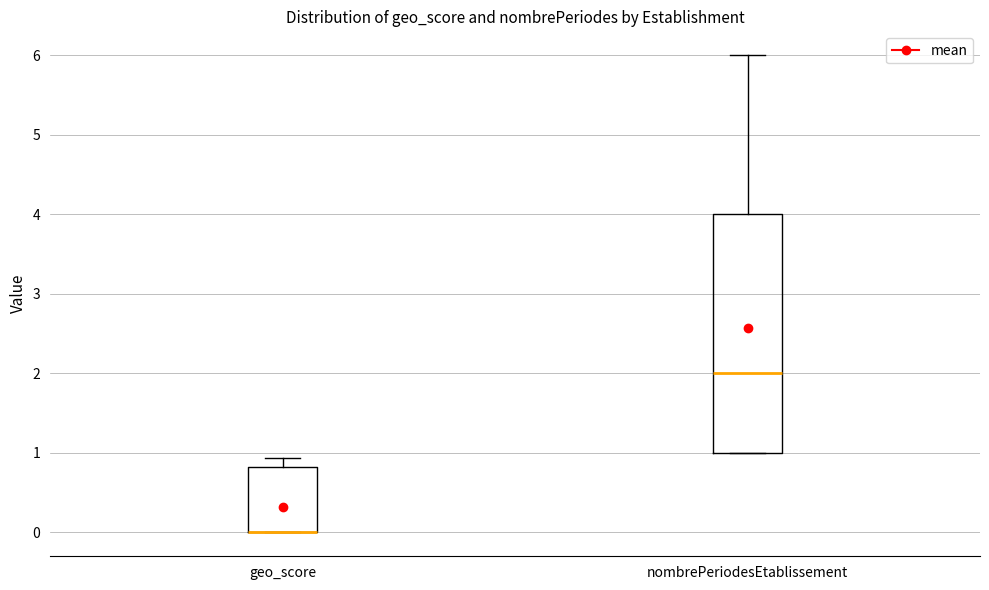

Reading left to right, read every box against the y-axis: the position of its median line, the range the box covers, and the ends of its whiskers. The values are not printed on the chart, so give them approximately, as read against the axis.

geo_score: median 0.0 (drawn on the box's lower edge), box 0.0 to 0.8, whiskers 0.0 to 0.9
nombrePeriodesEtablissement: median 2.0, box 1.0 to 4.0, whiskers 1.0 to 6.0